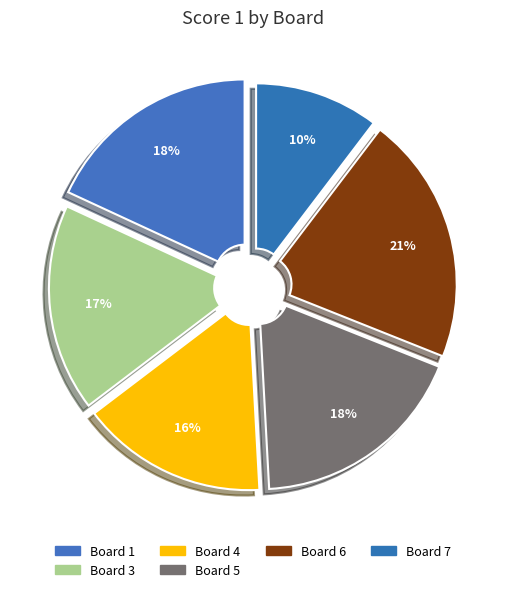

Does Board 1 account for over 50% of the chart?

No